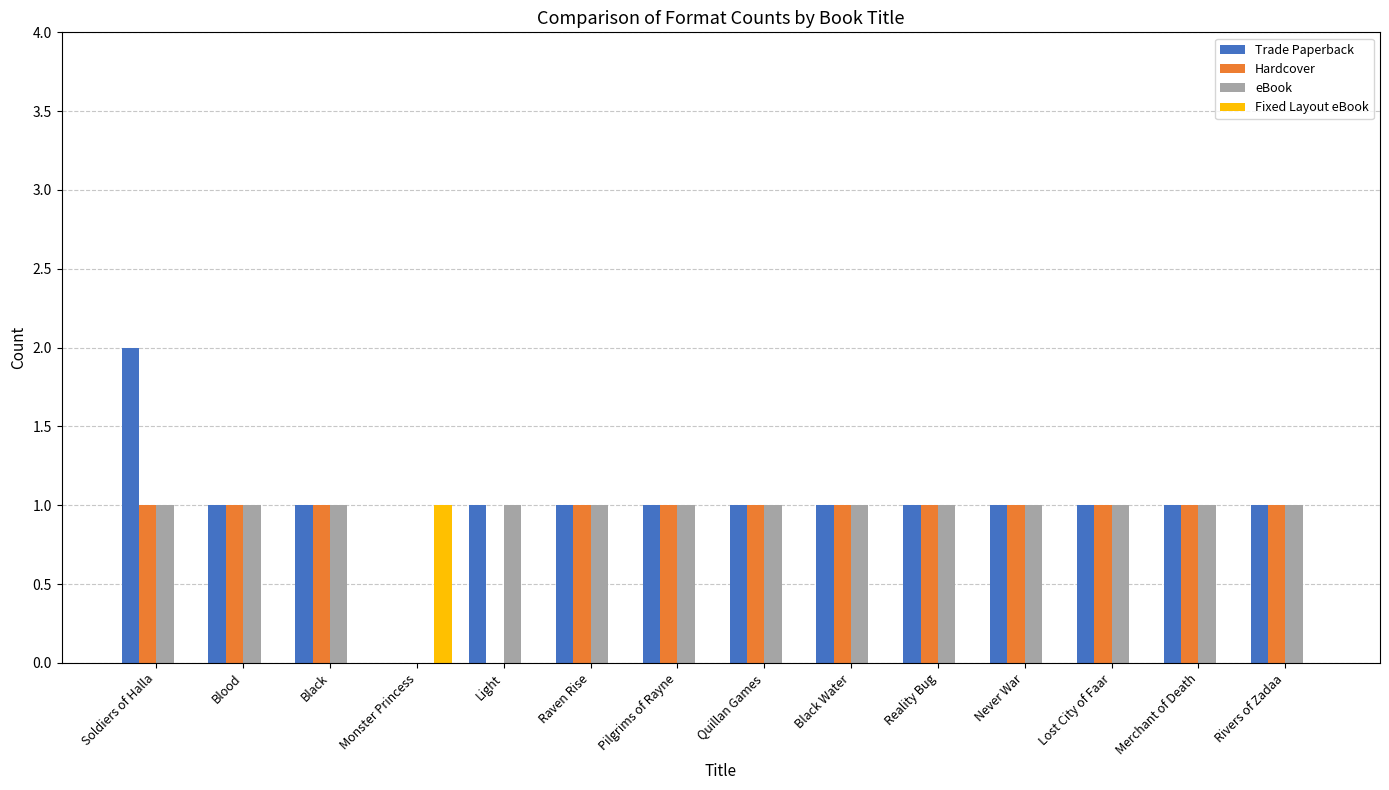

What is the sum of all Hardcover values?

12